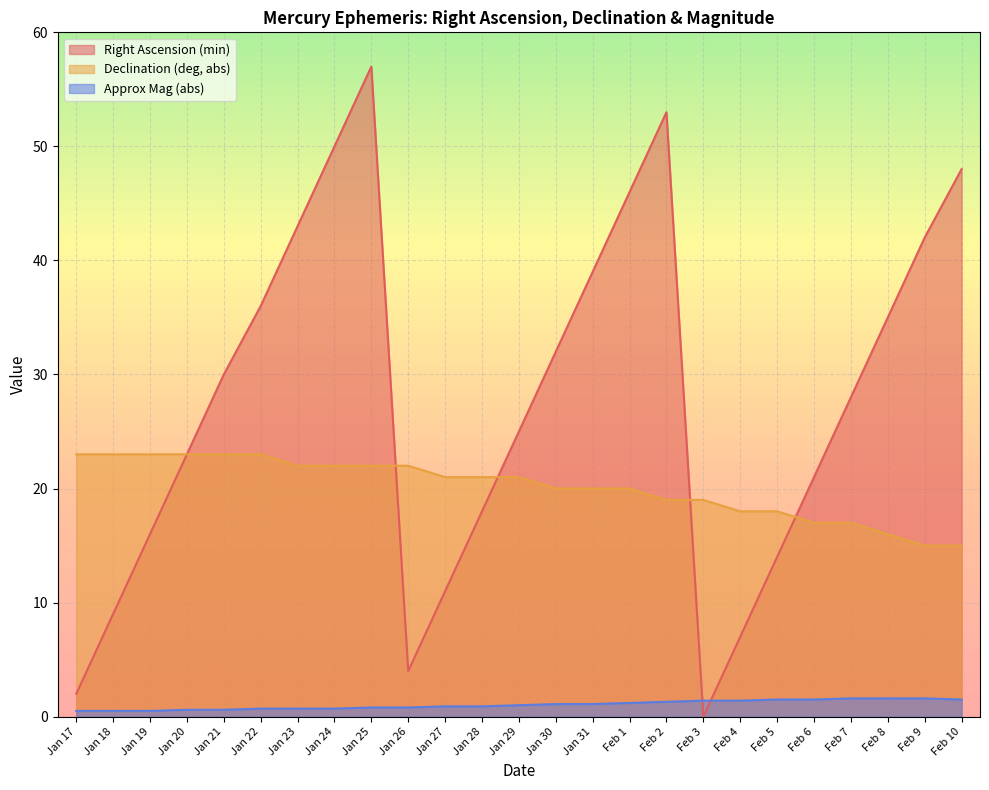

How many values in the Right Ascension (min) series are below 28?

12